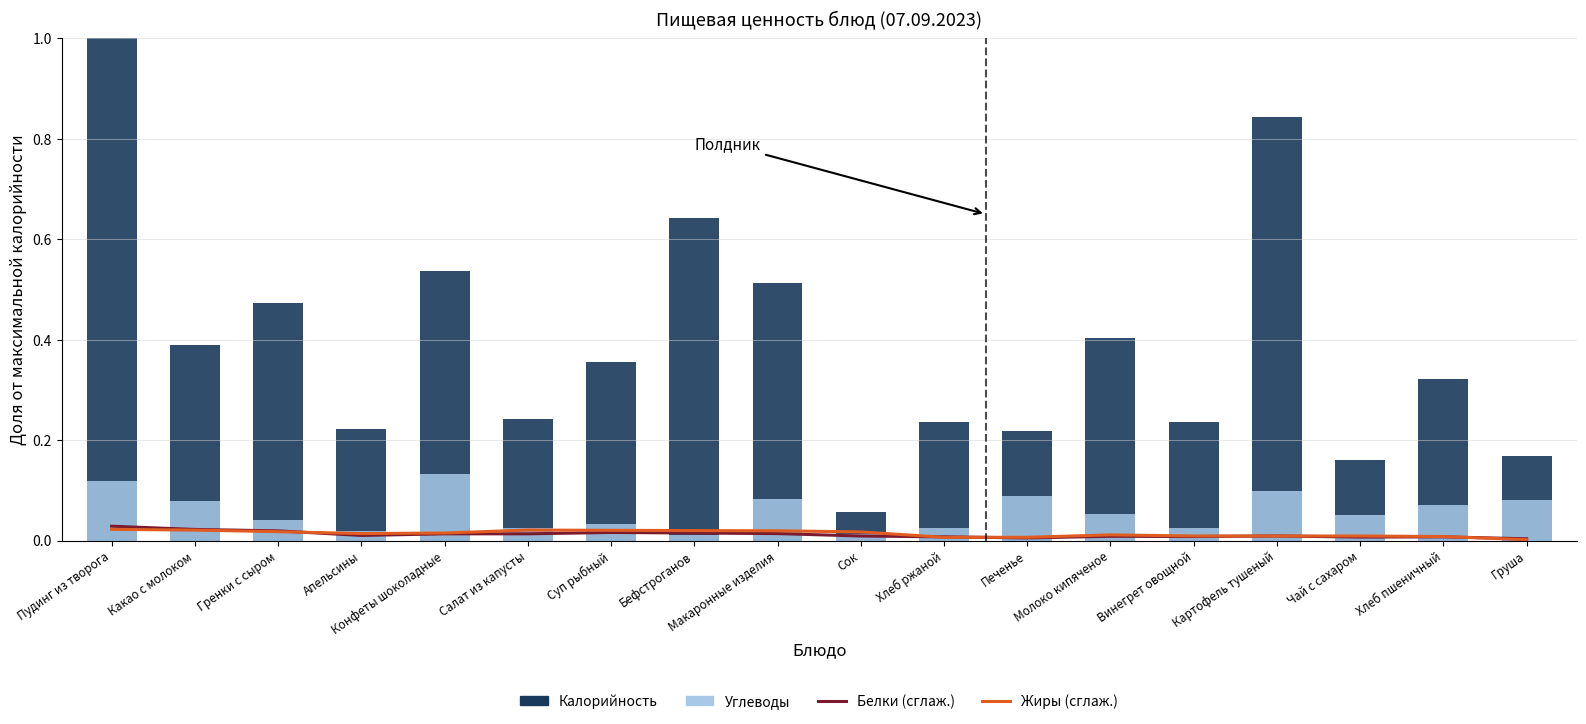

What is the approximate value of Калорийность at Бефстроганов?

0.6